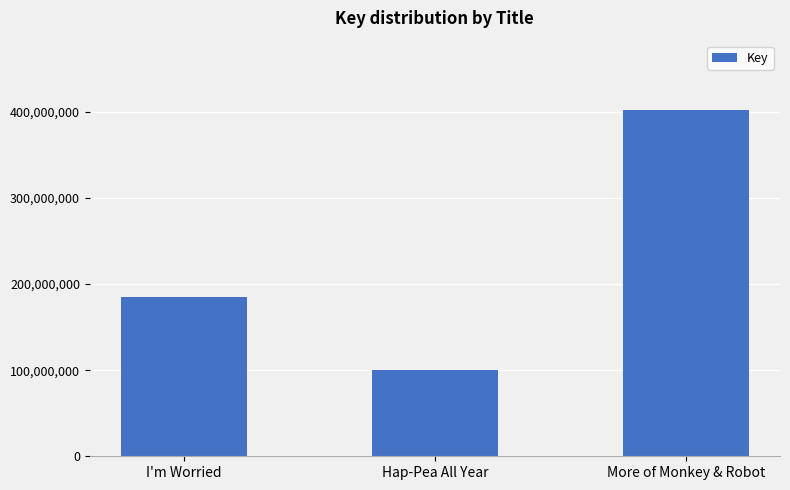

Which label corresponds to the largest value in the chart?

More of Monkey & Robot